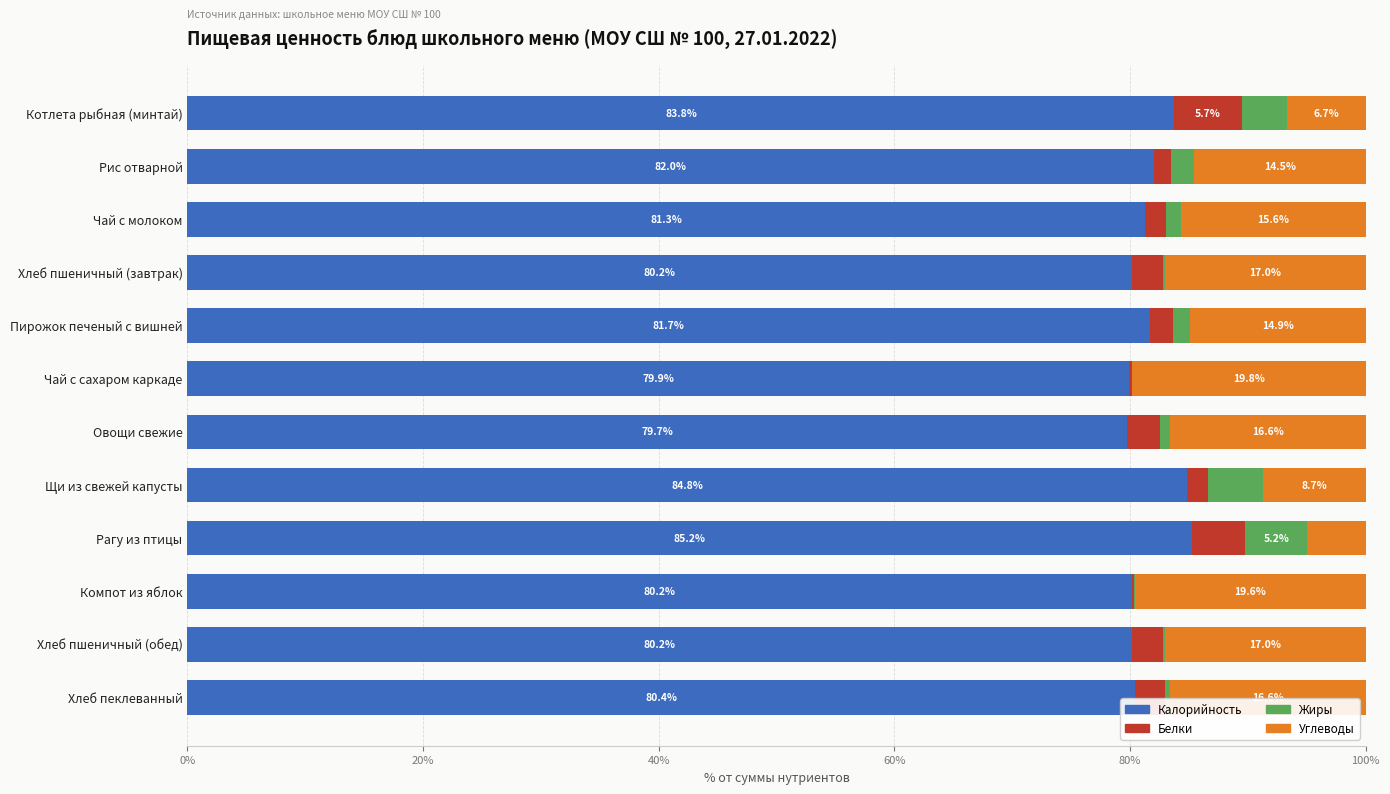

Where is Калорийность nearest to the value 82?

Рис отварной